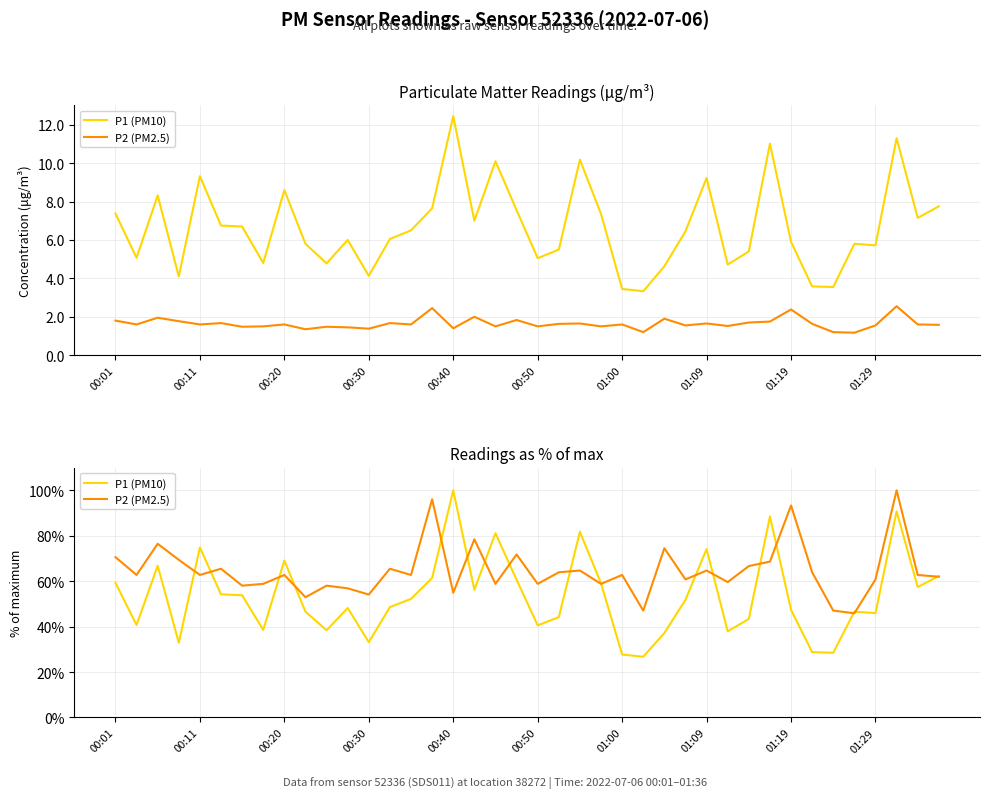

At which category does P2 (PM2.5) reach its first local valley?

00:11